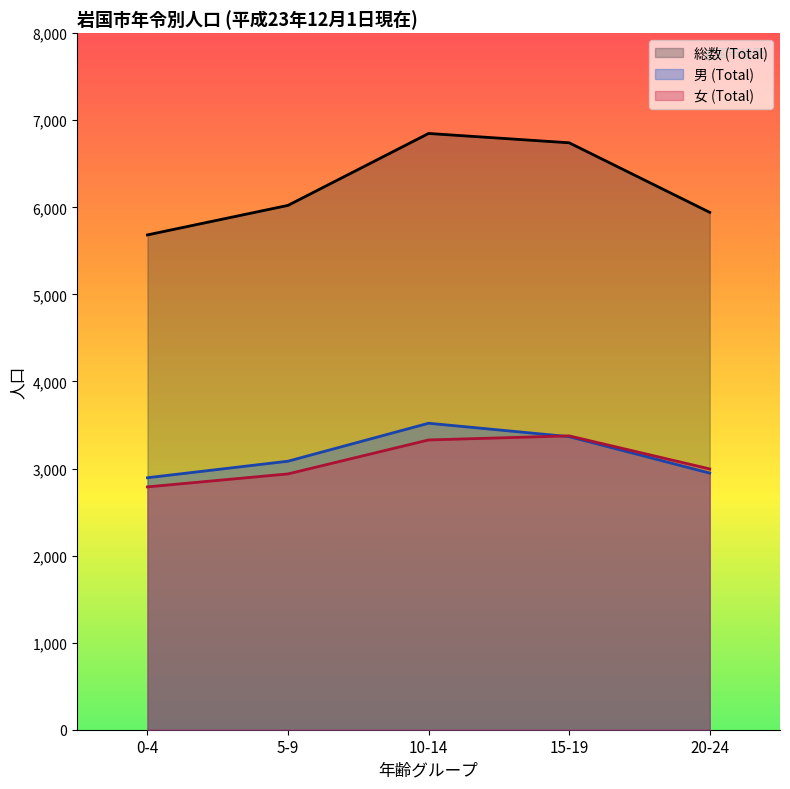

Rank the categories by 男 (Total) value from lowest to highest.

0-4, 20-24, 5-9, 15-19, 10-14